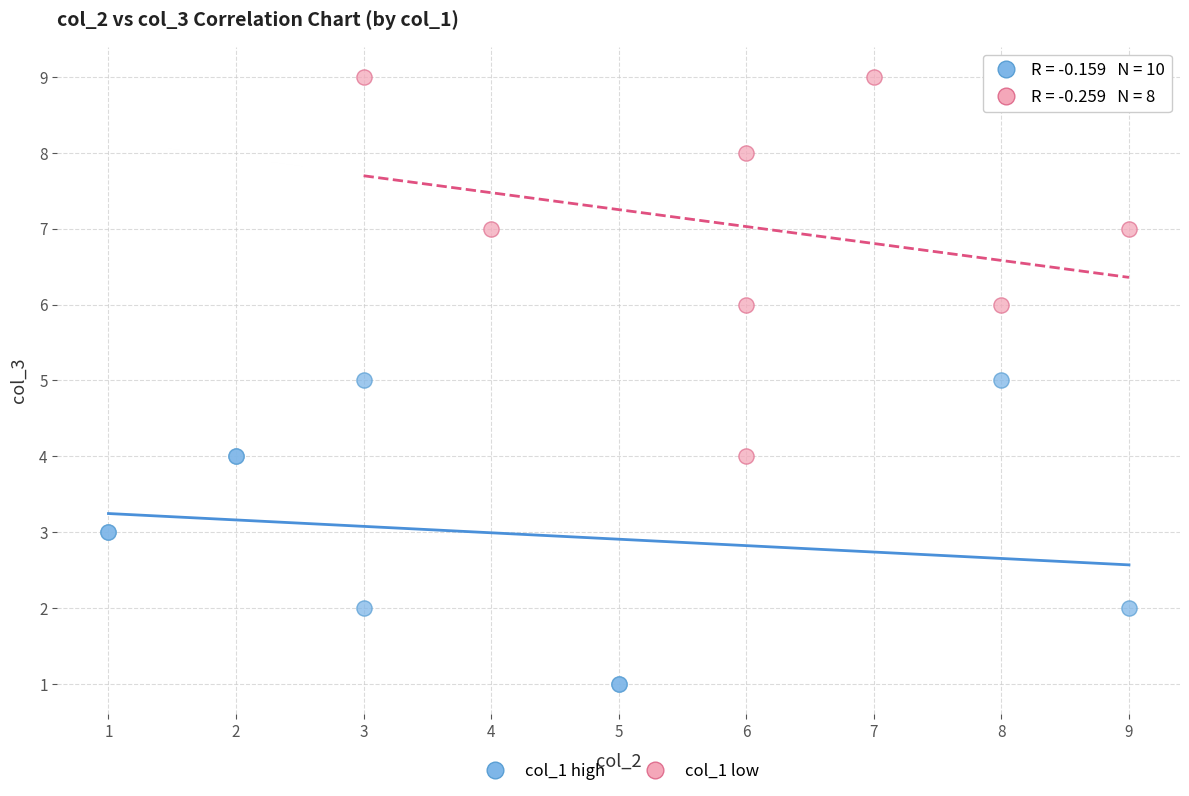

Which series contains the lowest Y value?

col_1 high